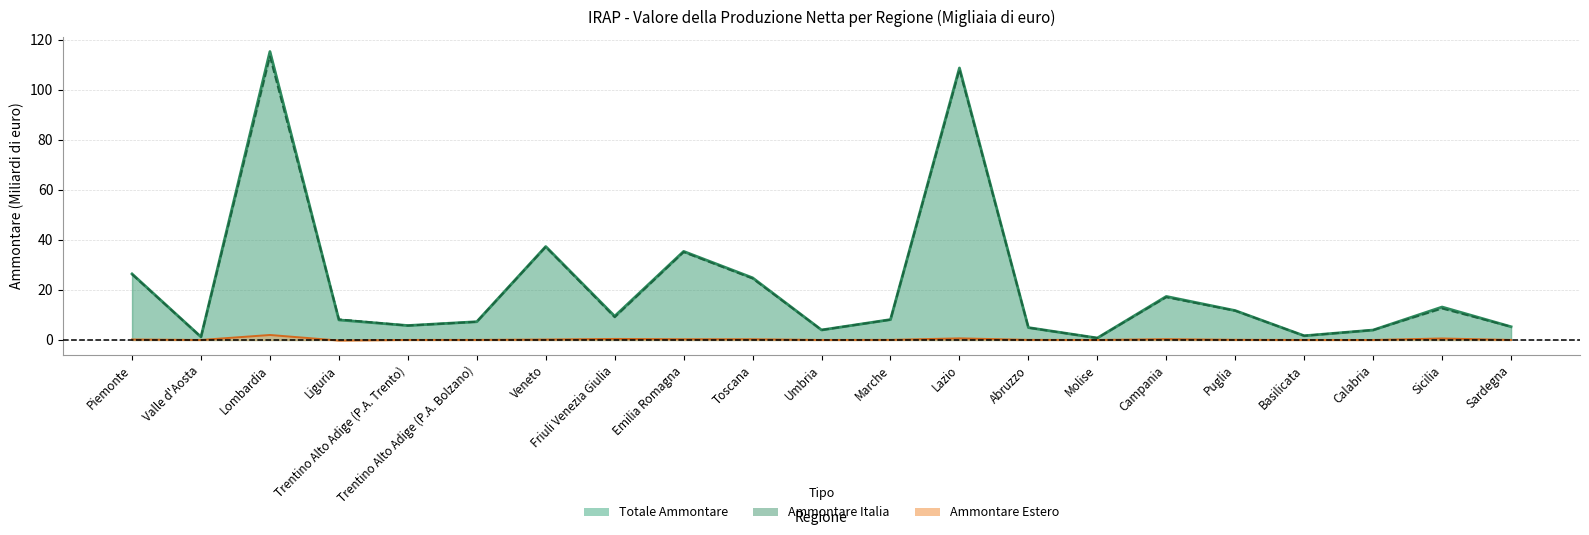

True or false: Totale Ammontare and Ammontare Estero intersect in this chart.

False